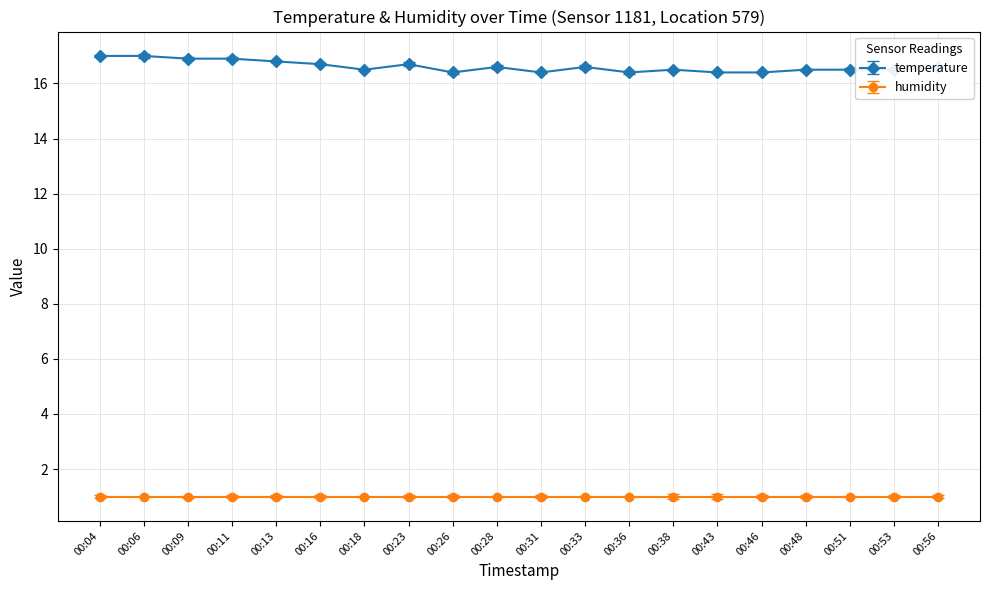

What is the sum of all humidity values?

20.0